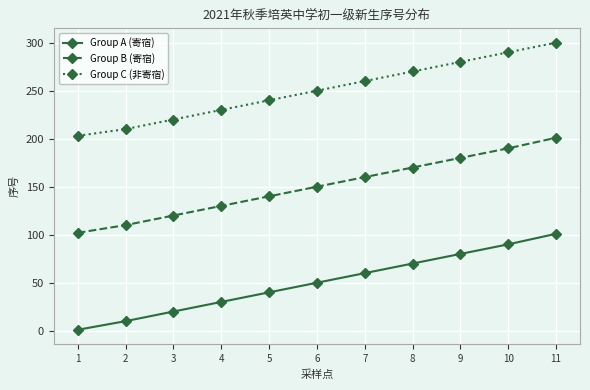

How many lines are shown in the chart?

3